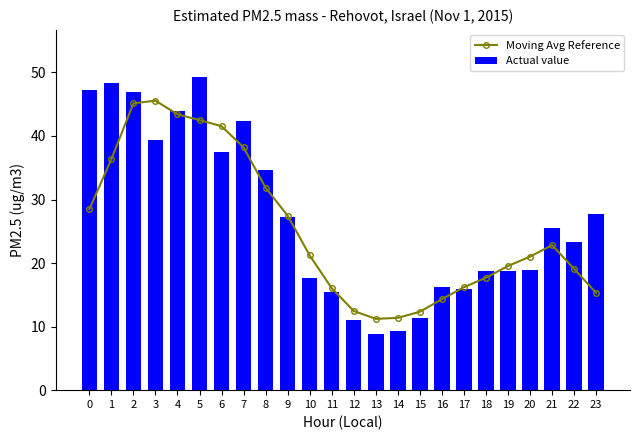

Reading right to left, what are all the values shown in this chart?

Moving Avg Reference: 15.3	19.1	22.8	21.0	19.5	17.7	16.2	14.3	12.3	11.4	11.2	12.5	16.0	21.2	27.5	31.9	38.2	41.5	42.5	43.4	45.6	45.1	36.4	28.5
Actual value: 27.7	23.3	25.5	18.9	18.7	18.7	15.9	16.3	11.4	9.3	8.8	11.1	15.5	17.6	27.2	34.6	42.4	37.5	49.3	43.9	39.4	46.9	48.3	47.2